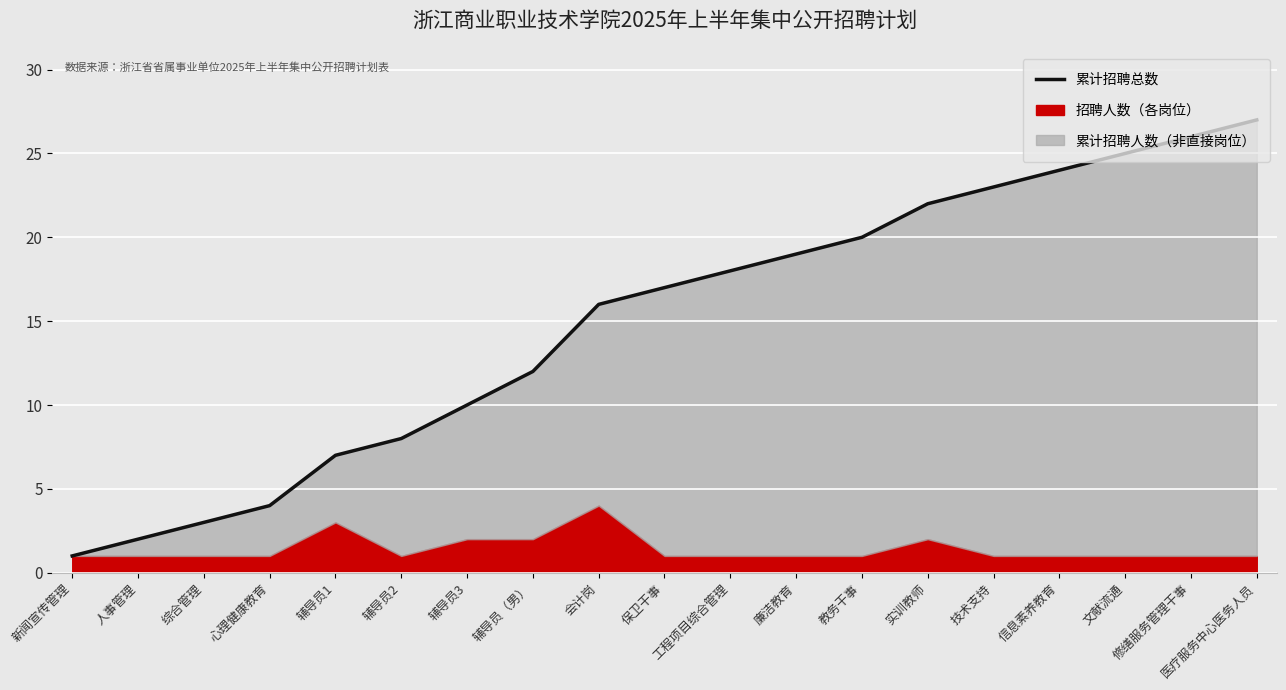

What is the difference between the values at 廉洁教育 and 修缮服务管理干事?

7